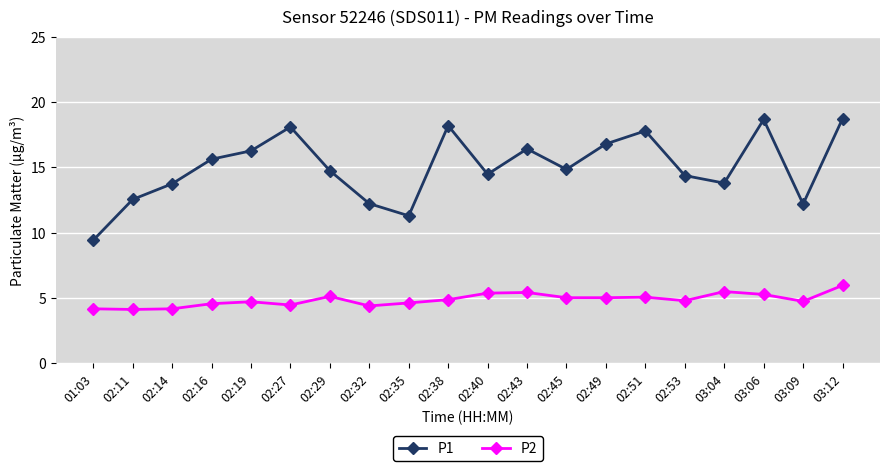

Does the chart display data point markers on the line(s)?

Yes